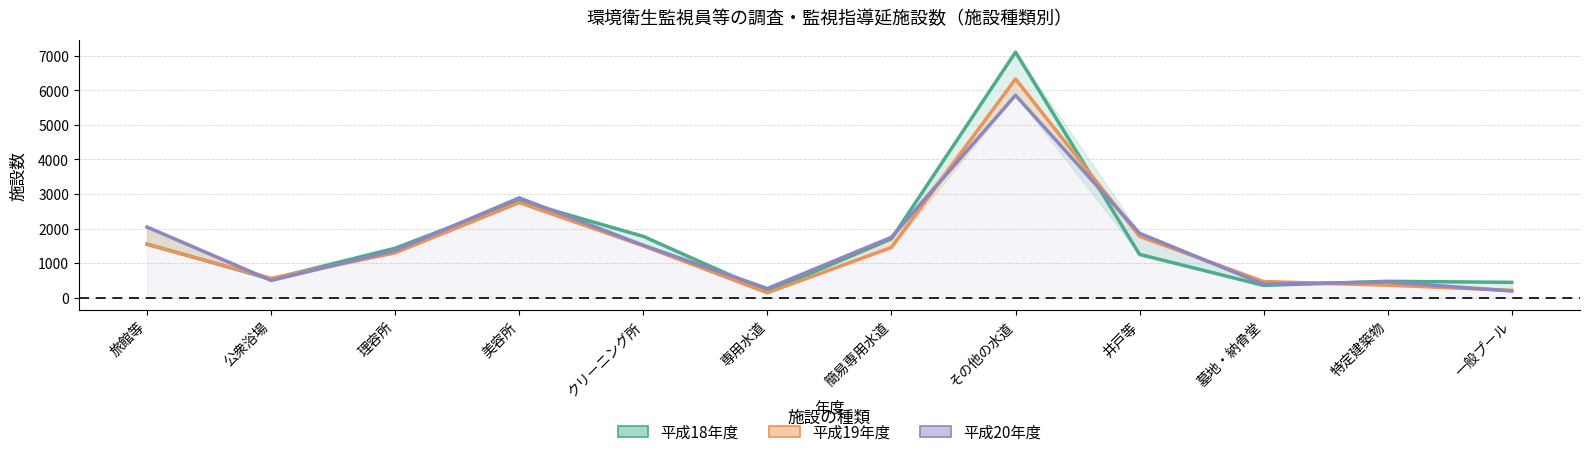

What is the average value of the 平成20年度 series?

1589